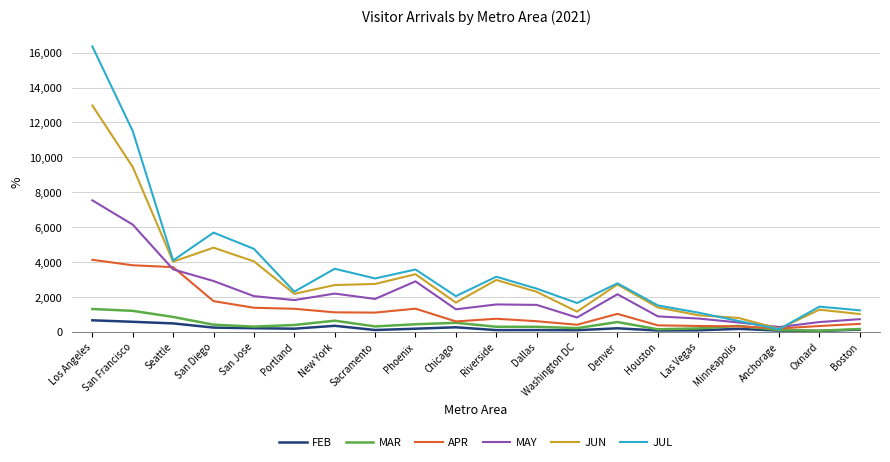

Does the chart have visible grid lines?

Yes